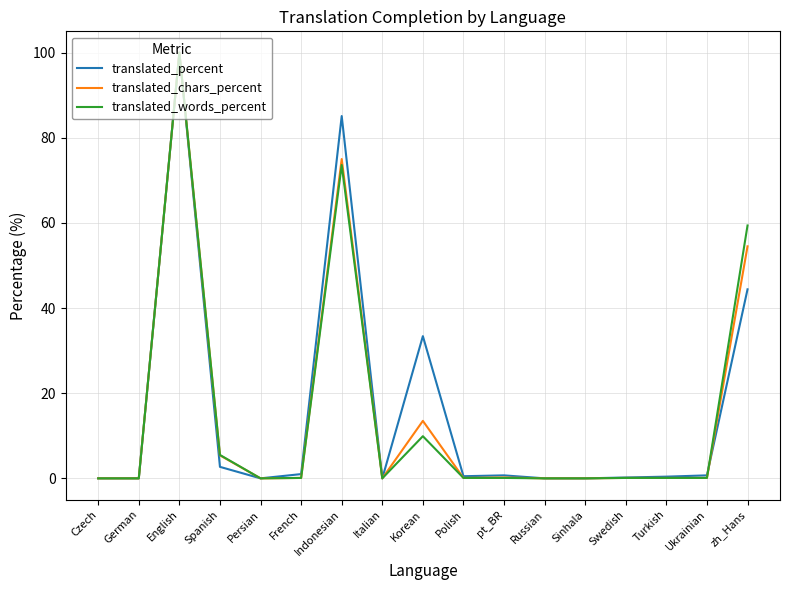

At how many categories does at least one series exceed 65?

2